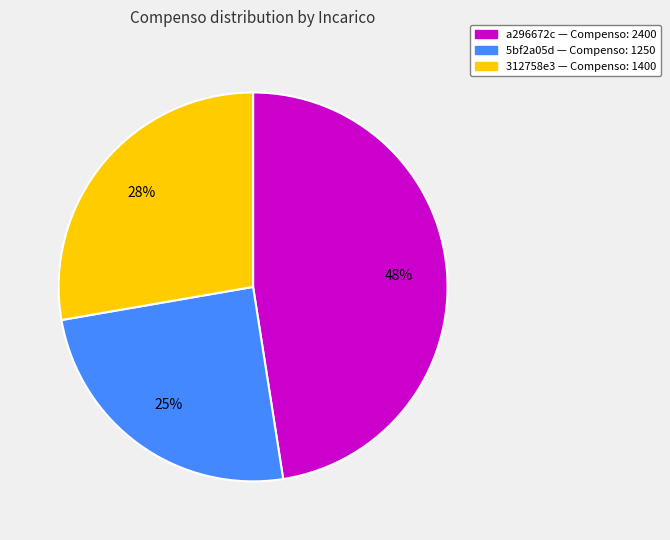

To the nearest percent, what is the difference between the largest and smallest slice percentages?

23%